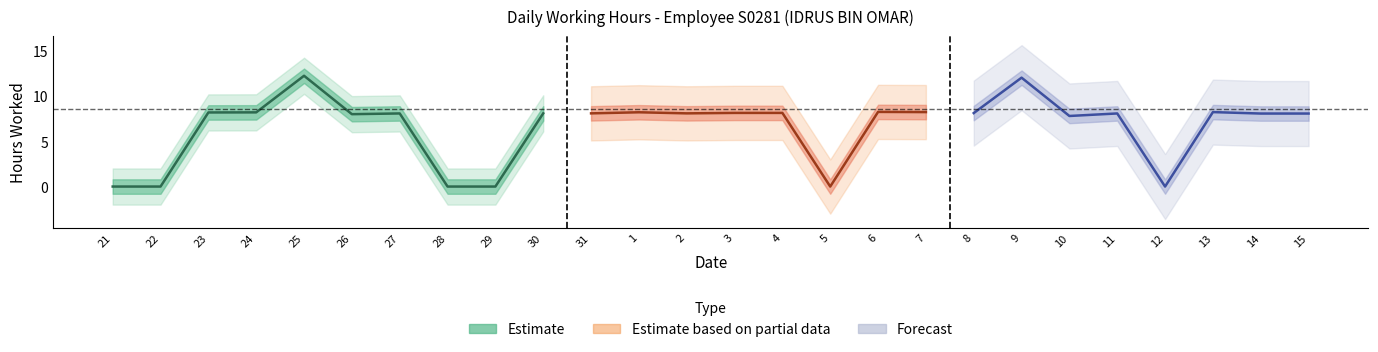

What is the sum of the values at 27 and 5?

8.1